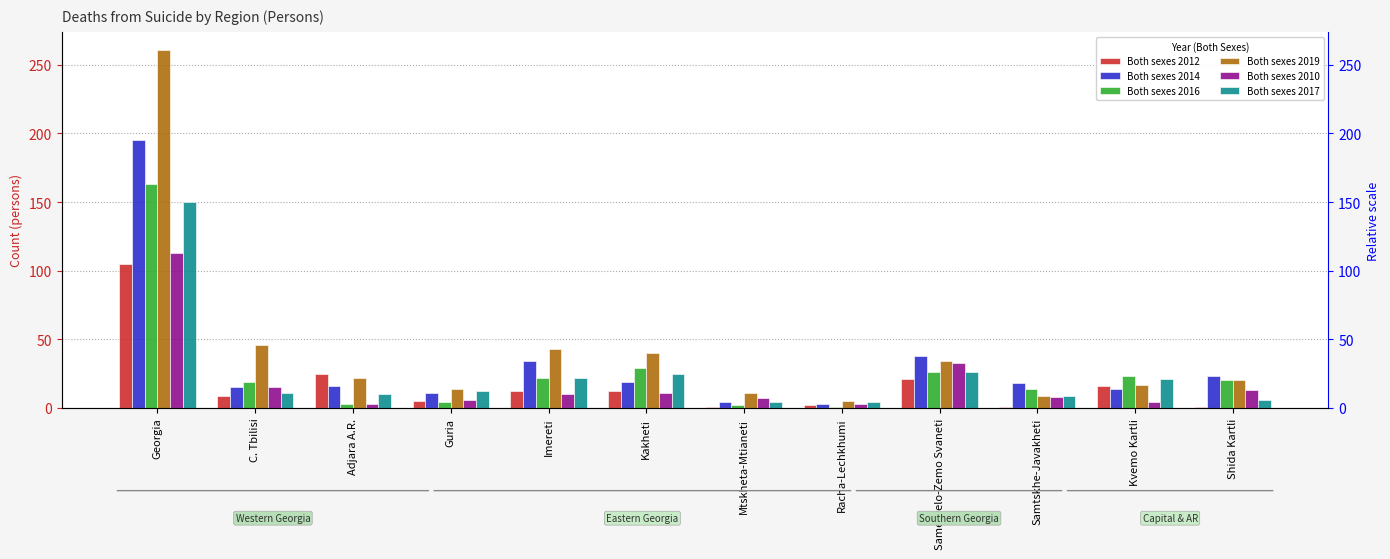

Is it true that Both sexes 2017 equals 1 at Racha-Lechkhumi?

False